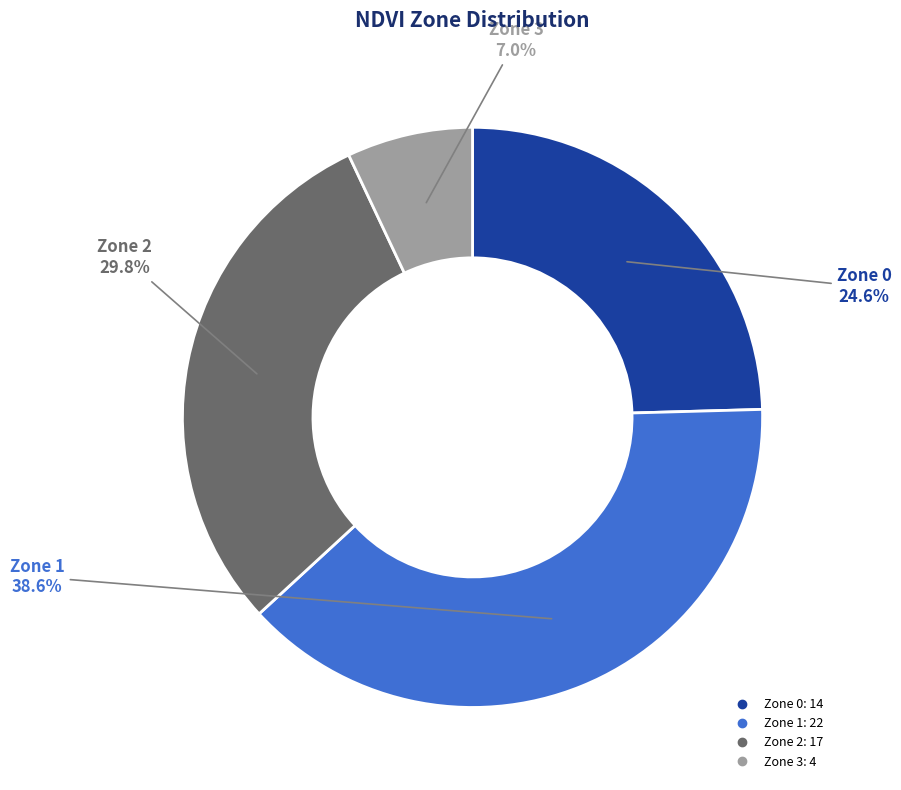

Does Zone 2 represent more than half of the total?

No